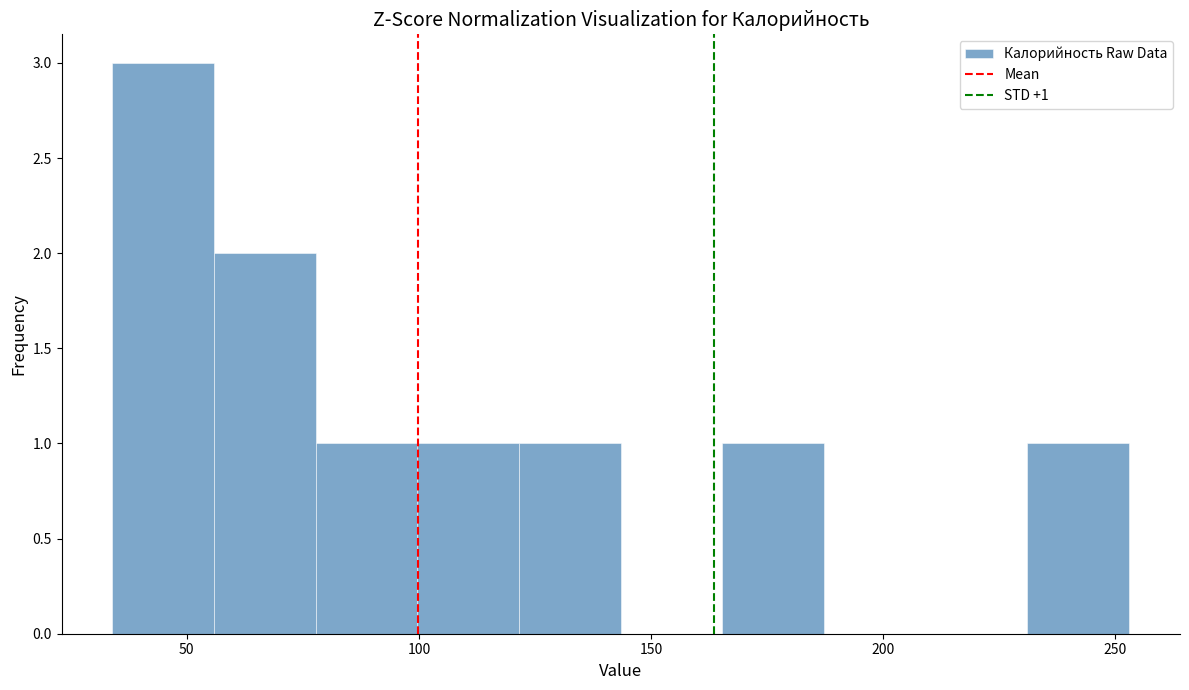

Over which range of the x-axis is the bar tallest?

35 to 55